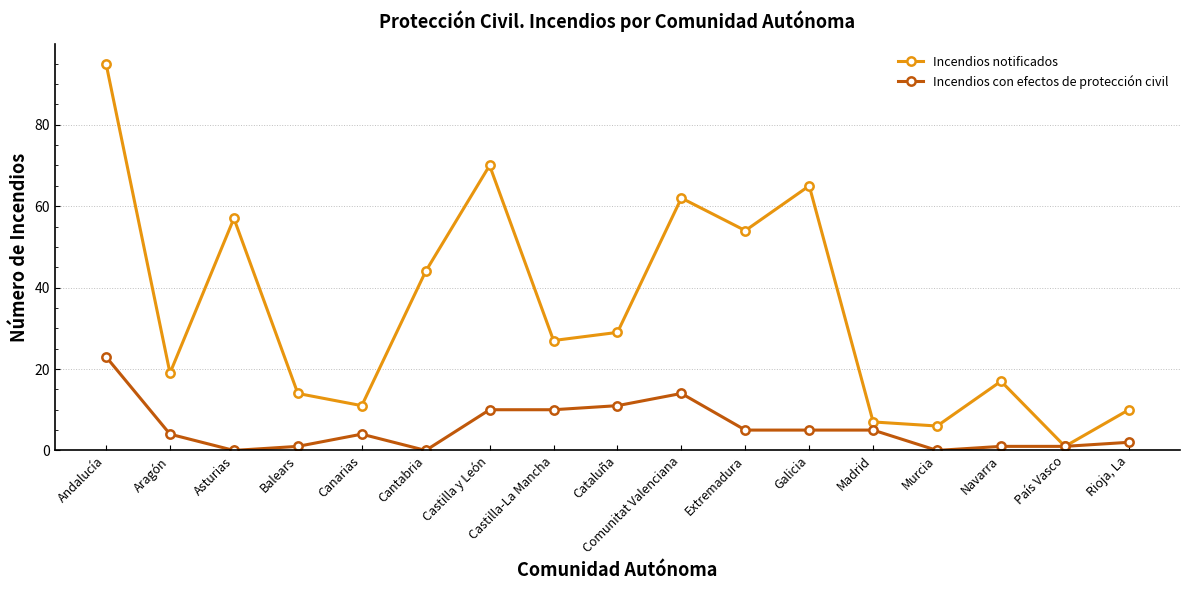

The Incendios con efectos de protección civil series shows 1 at Aragón. True or false?

False